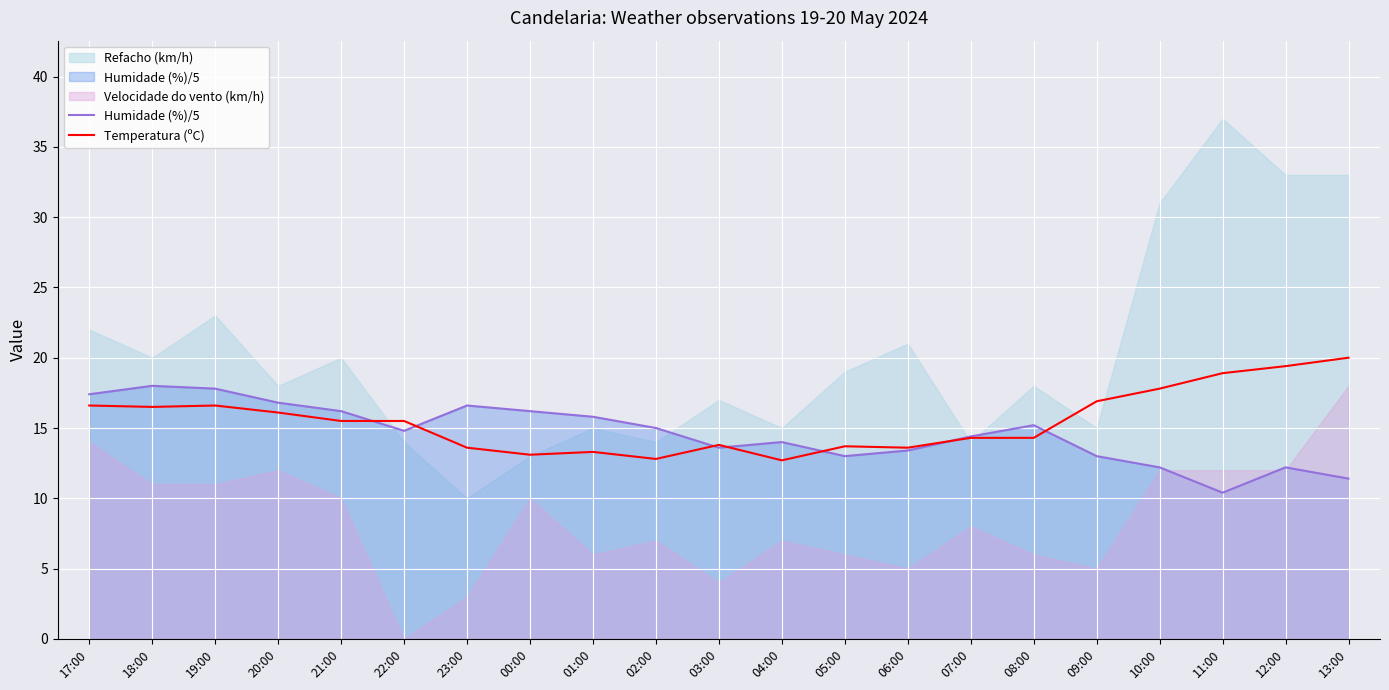

Which category has the lowest value in the Humidade (%)/5 series?

11:00